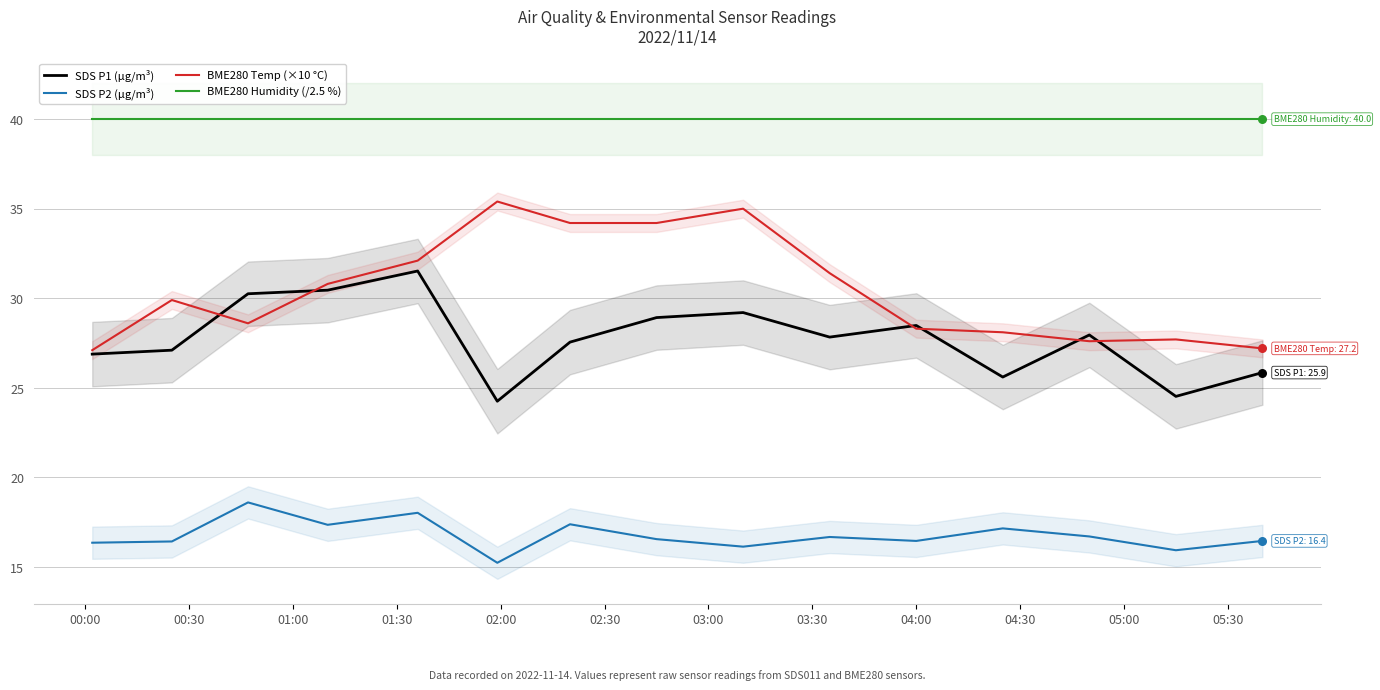

What is the maximum value for SDS P1 (µg/m³)?

31.5